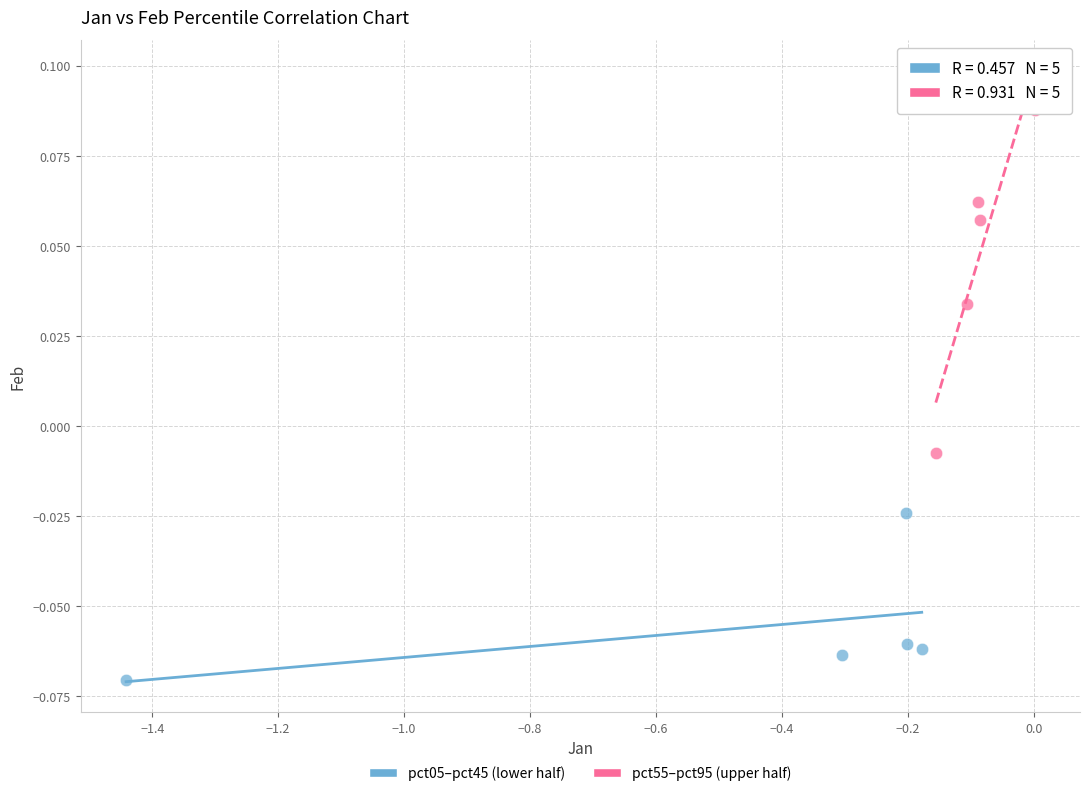

Which series contains the lowest Y value?

pct05–pct45 (lower half)